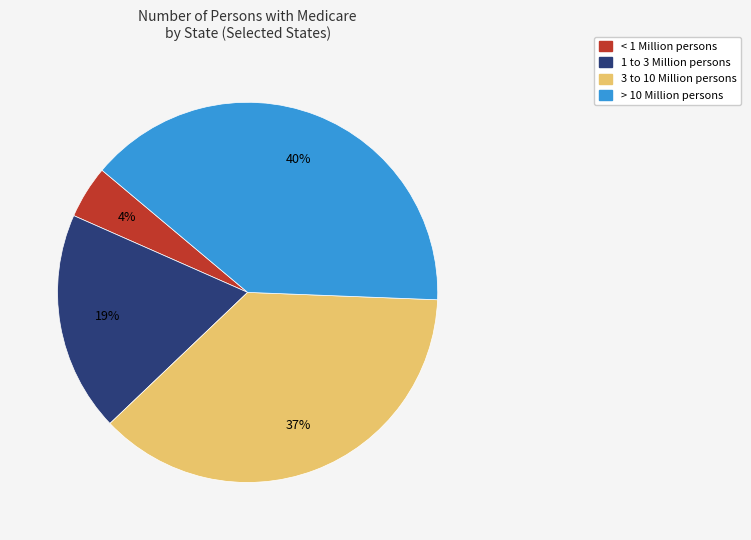

Does any single category account for the majority?

No